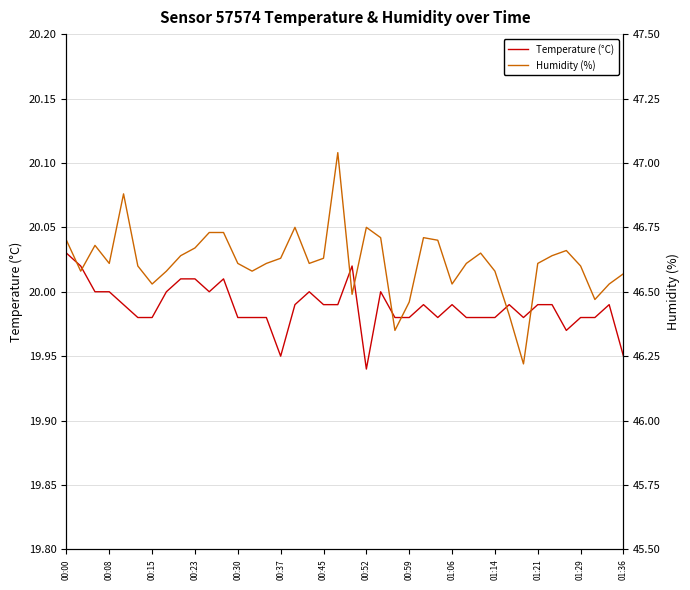

What is the difference between the maximum and minimum values in the Temperature (°C) series?

0.1